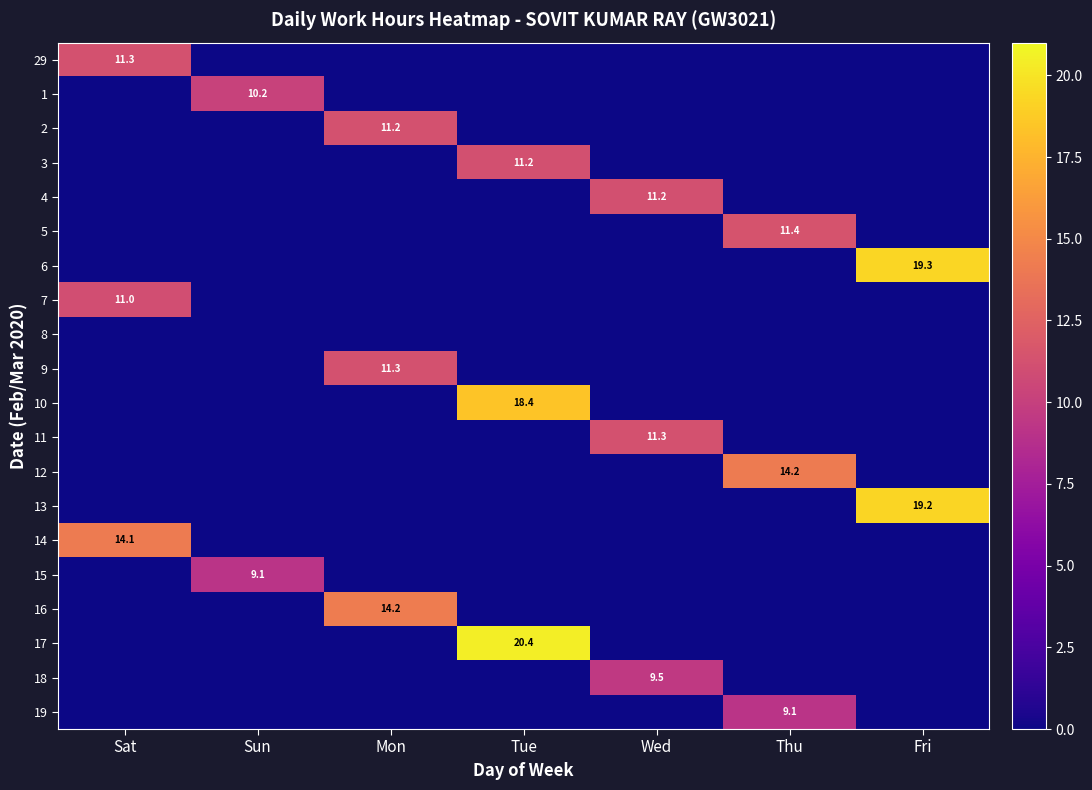

Which label corresponds to the smallest value in the chart?

Sun